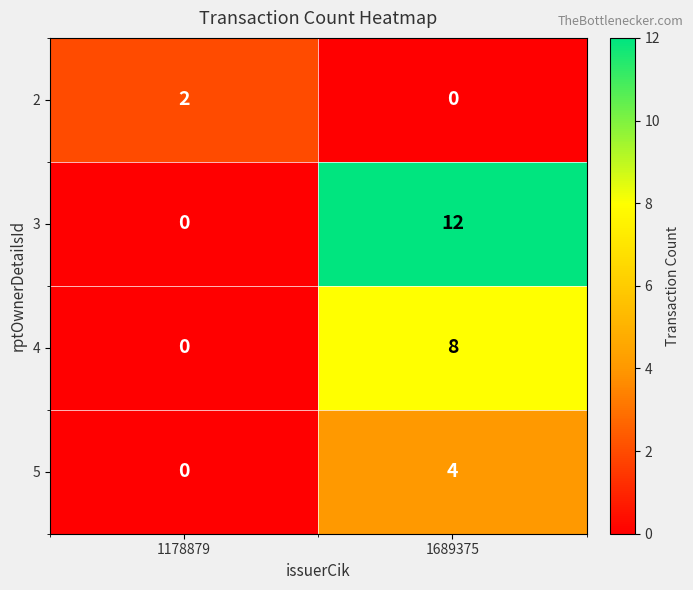

List the series in order of their overall mean, highest first.

3, 4, 5, 2